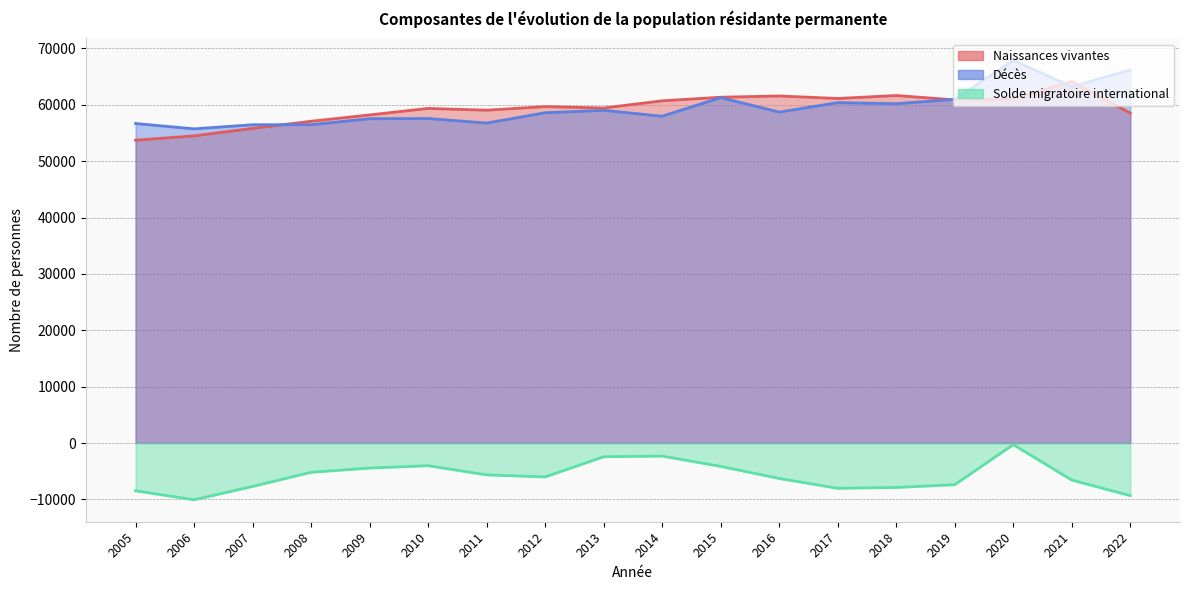

The value of Solde migratoire international at 2021 is -4109. True or false?

False